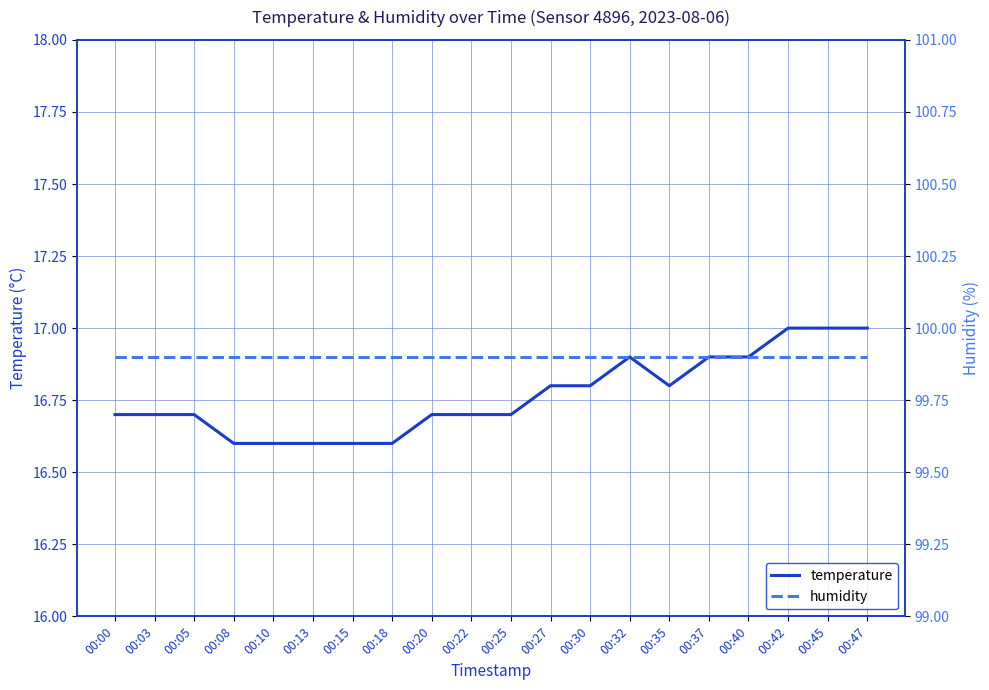

Is it true that temperature equals 10.7 at 00:47?

False